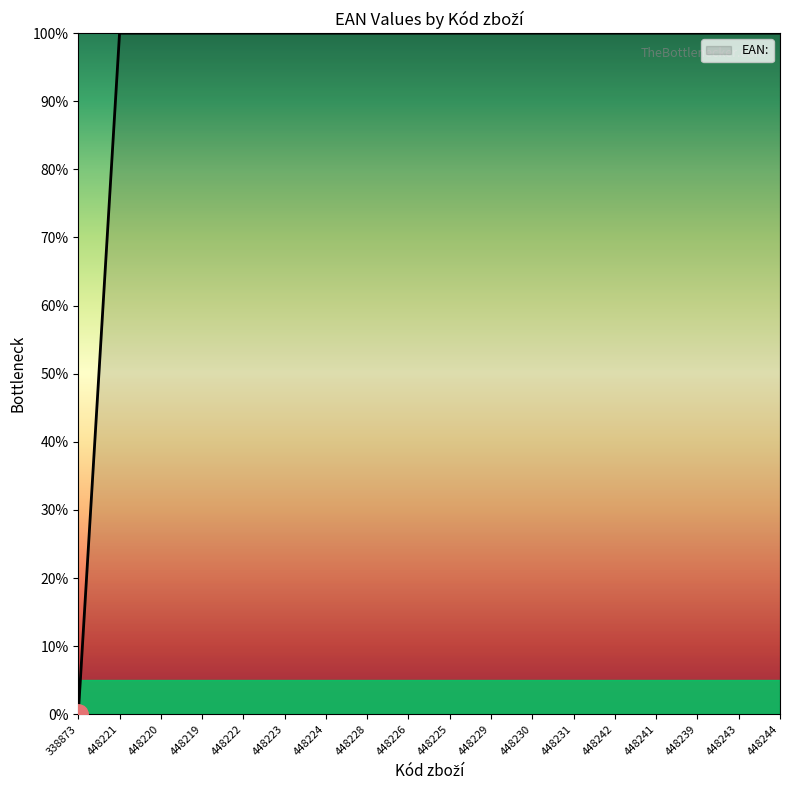

Reading left to right, what are all the values shown in this chart?

0.0	100.0	100.0	100.0	100.0	100.0	100.0	100.0	100.0	100.0	100.0	100.0	100.0	100.0	100.0	100.0	100.0	100.0